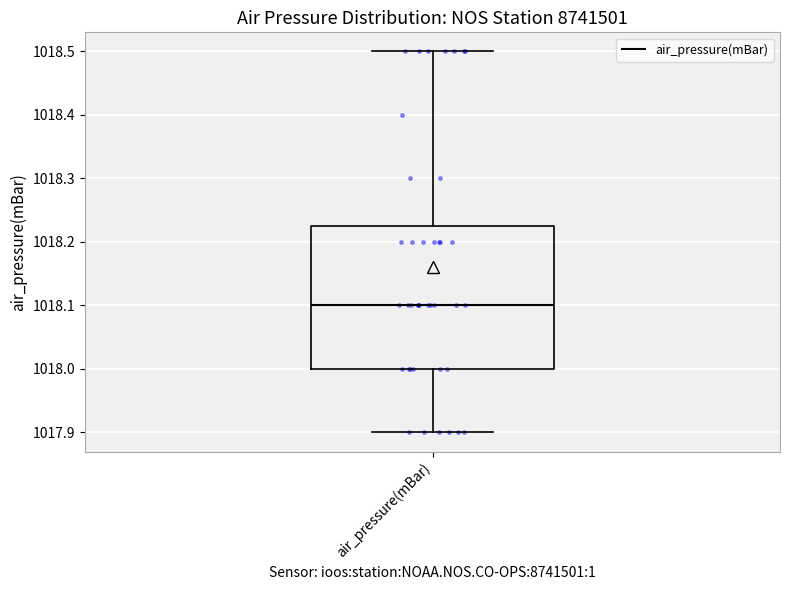

Where does the median line of the box for air_pressure(mBar) sit on the y-axis? The values are not printed on the chart, so give them approximately, as read against the axis.

1018.10